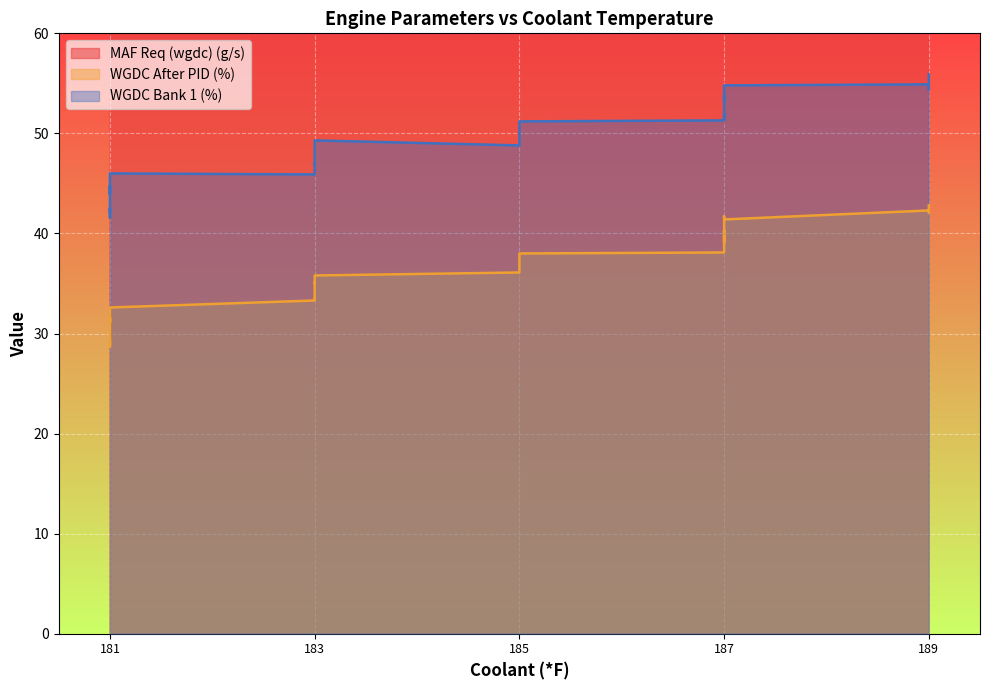

The value of MAF Req (wgdc) (g/s) at 187 is 555.7. True or false?

False